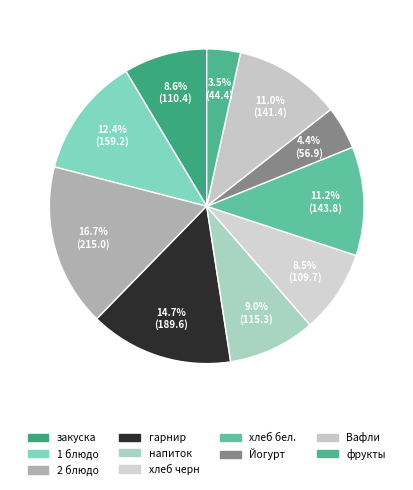

What is the change in value from 2 блюдо to Йогурт?

-158.1